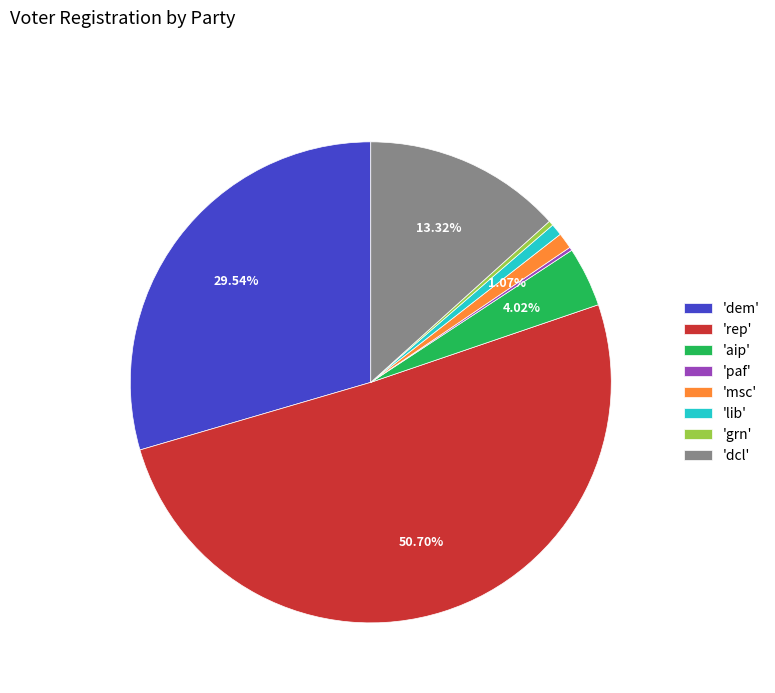

Approximately how many times larger is the value at 'dem' compared to 'dcl'?

2.2